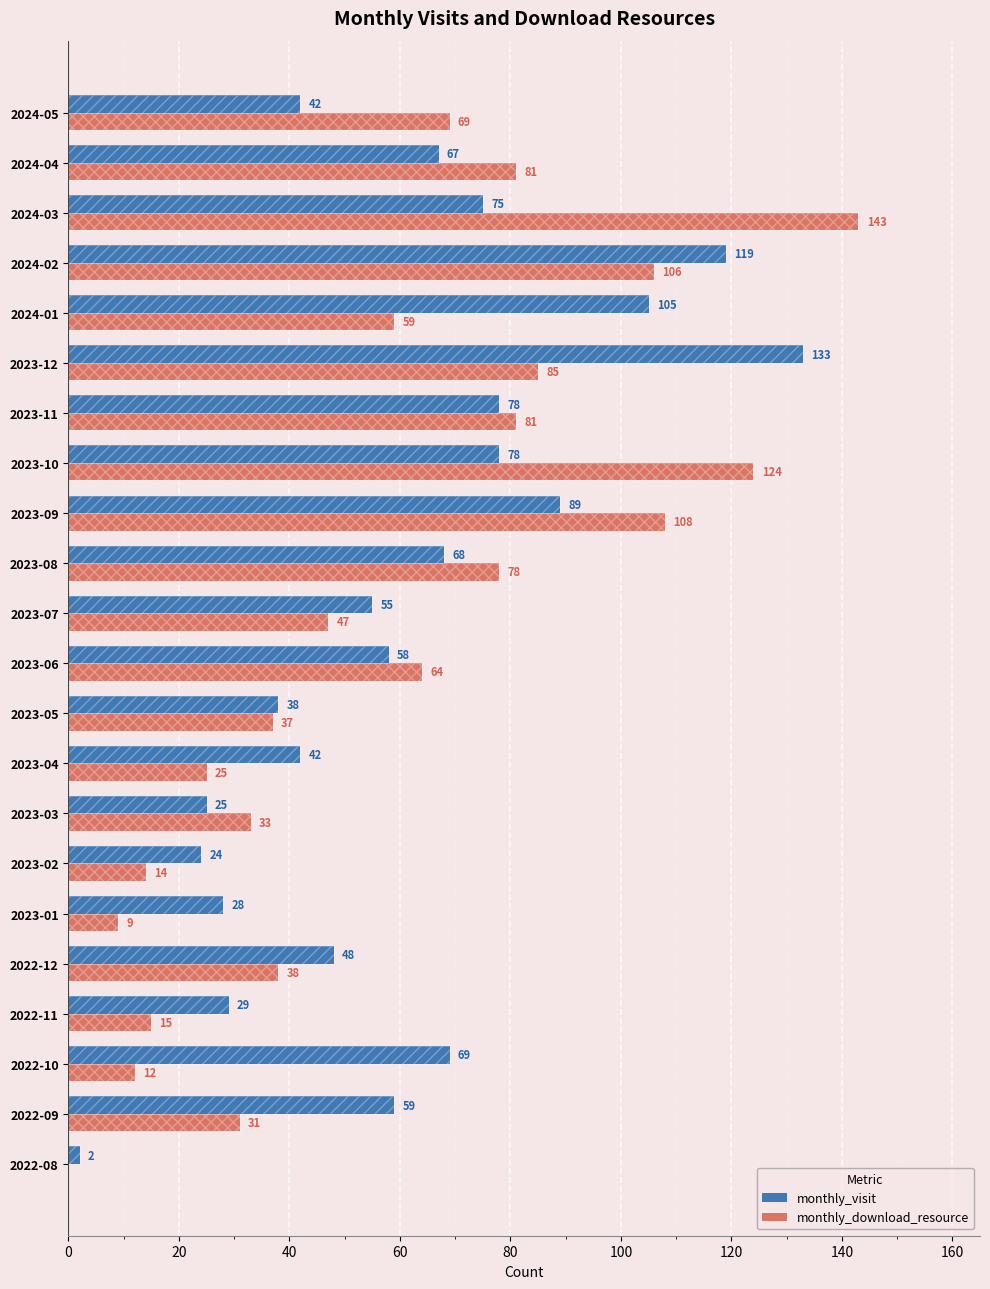

How many series are shown in this chart?

2